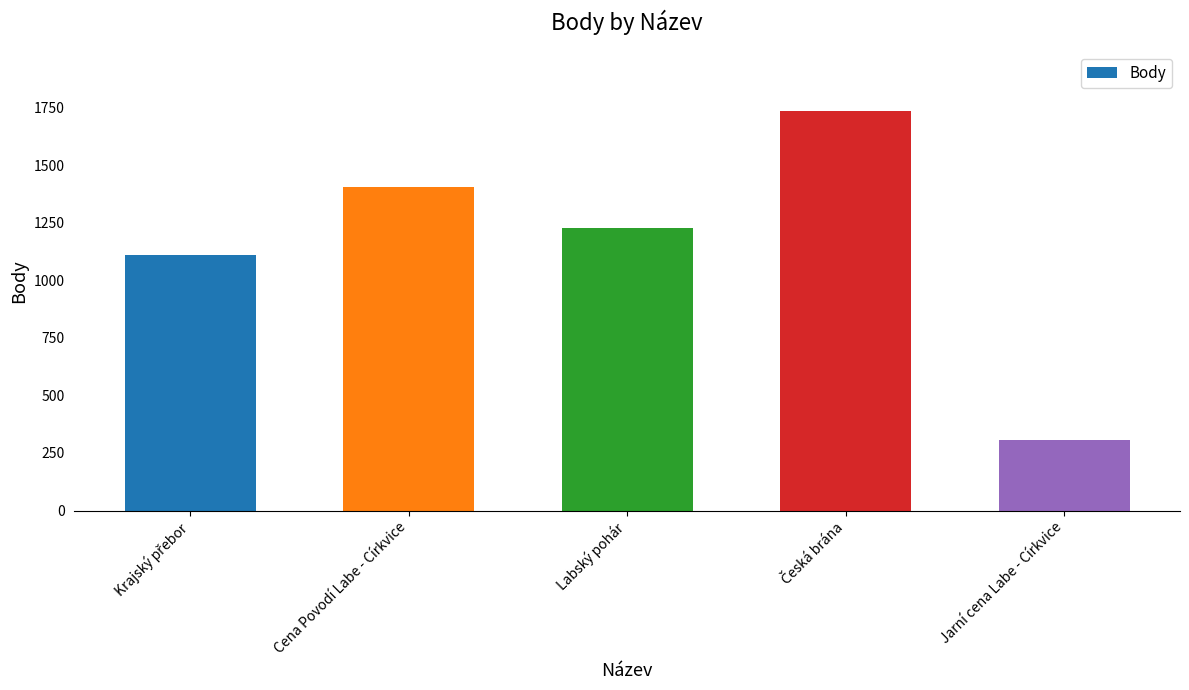

The value at Jarní cena Labe - Církvice is 304. True or false?

True